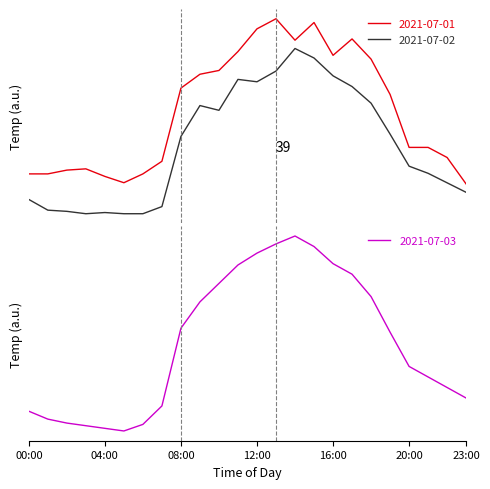

Read the 2021-07-03 value at 07:00.

0.1